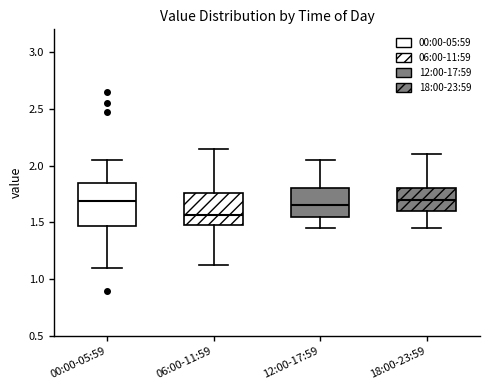

Where does the lower whisker of the box for 00:00-05:59 end on the y-axis? The values are not printed on the chart, so give them approximately, as read against the axis.

1.10